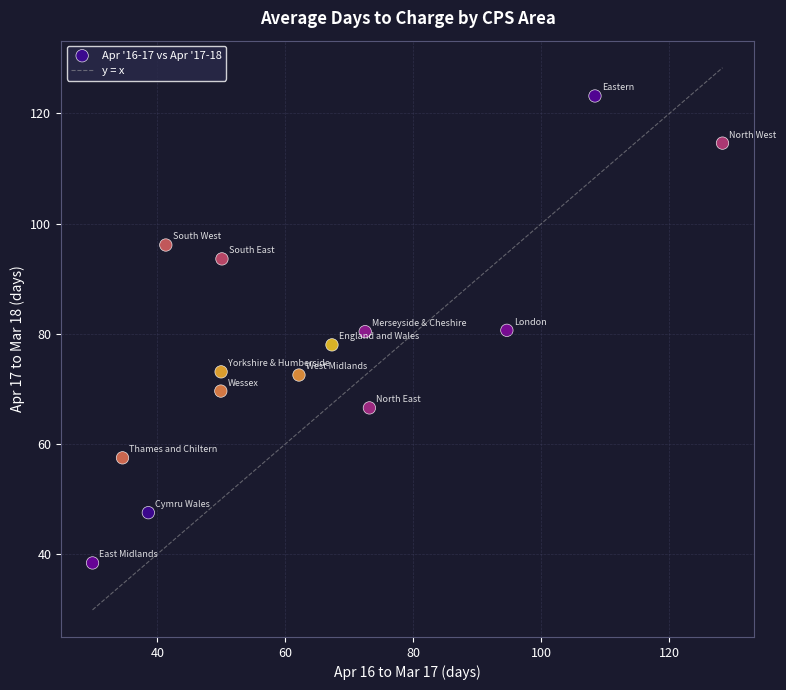

What is the range of X values (max minus min)?

98.4